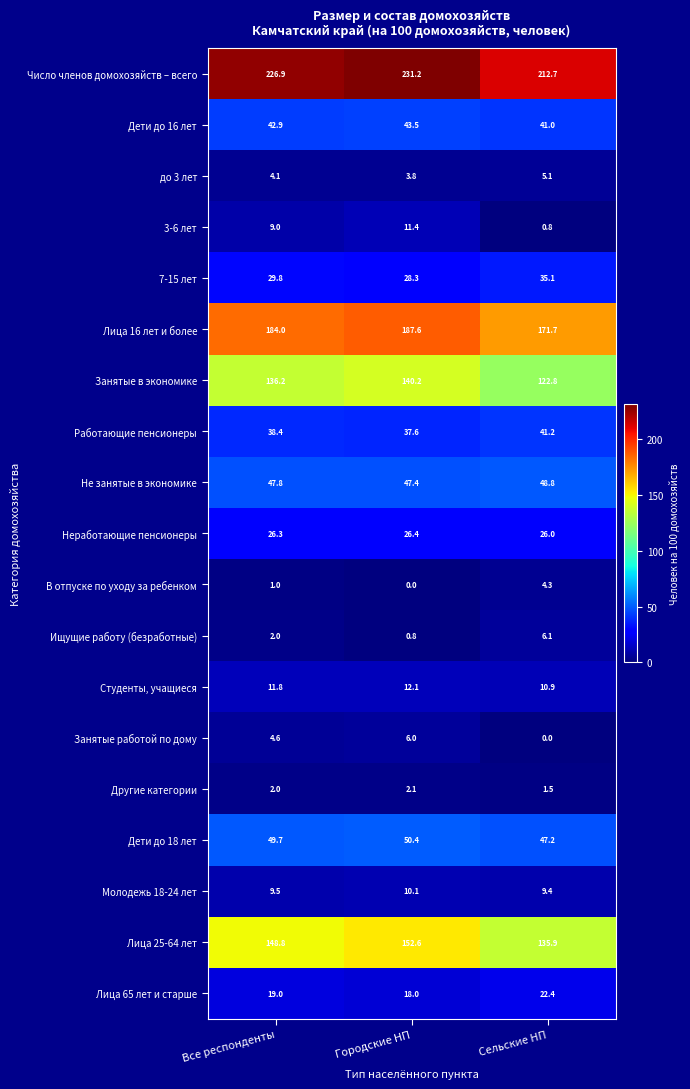

What is the average value of the Занятые в экономике series?

133.1